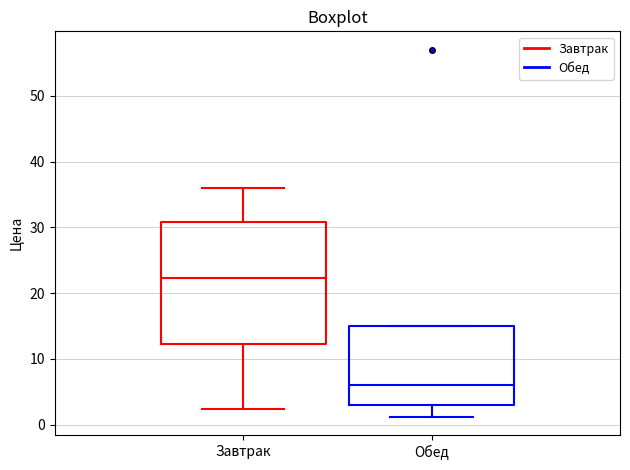

Where does the upper whisker of the box for Завтрак end on the y-axis? The values are not printed on the chart, so give them approximately, as read against the axis.

36